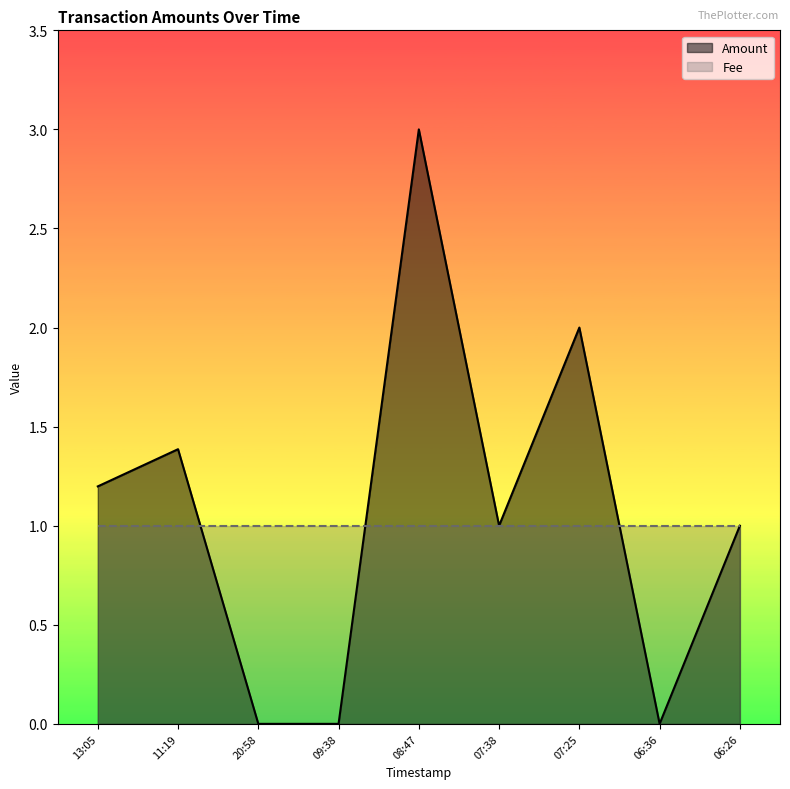

What is the greatest value displayed?

3.0